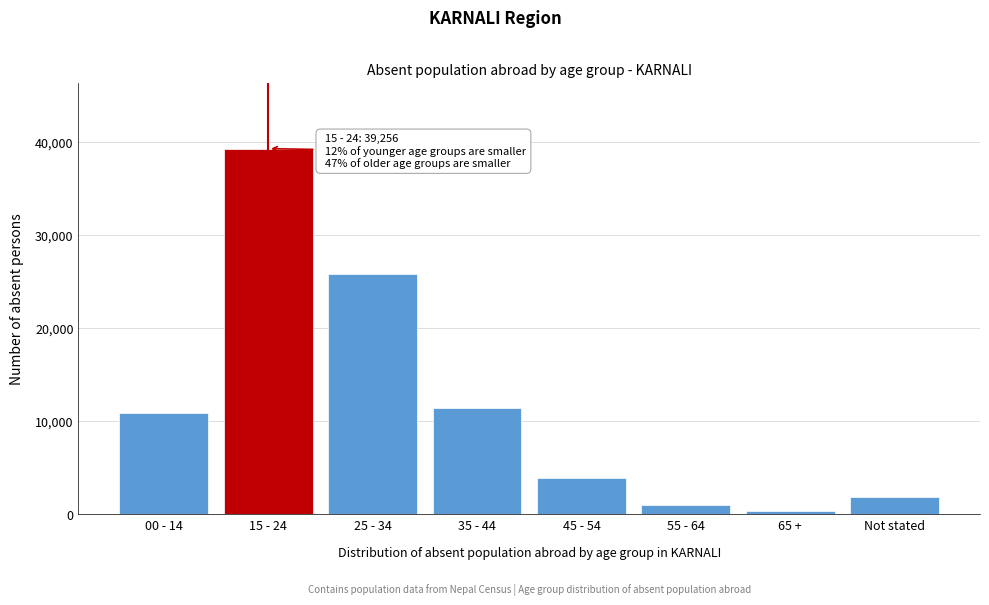

Reading left to right, list all the values displayed in this chart.

10879	39256	25764	11415	3869	1022	308	1807